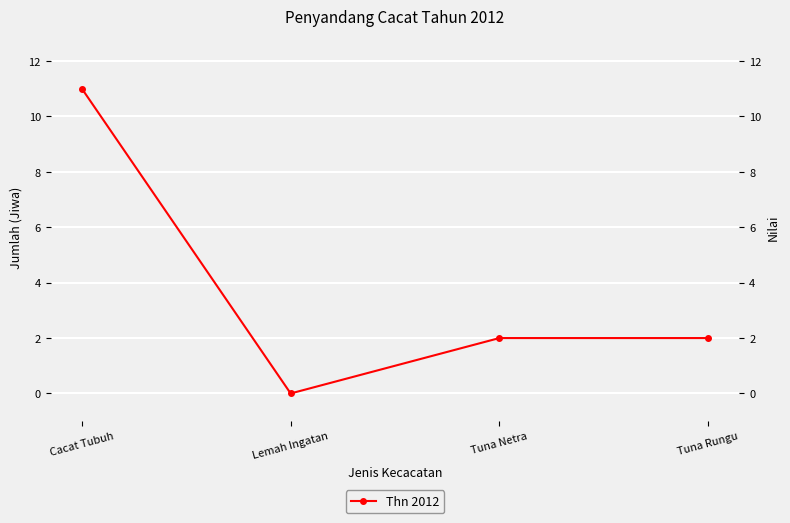

How many values exceed 2?

1